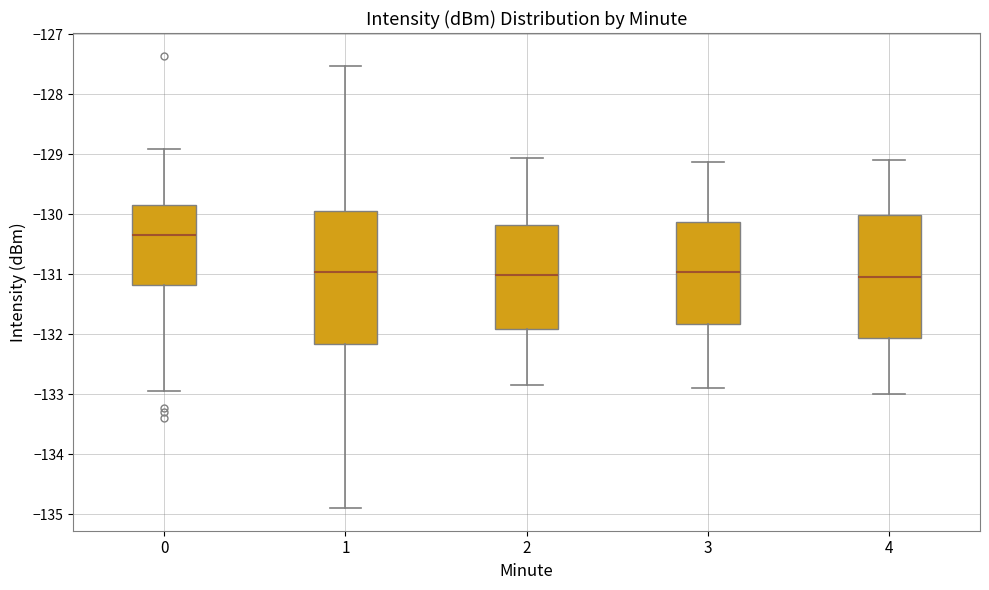

Reading left to right, transcribe this box plot: for each box, give where its median line is, the range the box spans, and where its two whiskers end, as read against the y-axis. The values are not printed on the chart, so give them approximately, as read against the axis.

0: median -130.4, box -131.2 to -129.8, whiskers -132.9 to -128.9
1: median -131.0, box -132.2 to -129.9, whiskers -134.9 to -127.5
2: median -131.0, box -131.9 to -130.2, whiskers -132.8 to -129.1
3: median -131.0, box -131.8 to -130.1, whiskers -132.9 to -129.1
4: median -131.0, box -132.1 to -130.0, whiskers -133.0 to -129.1